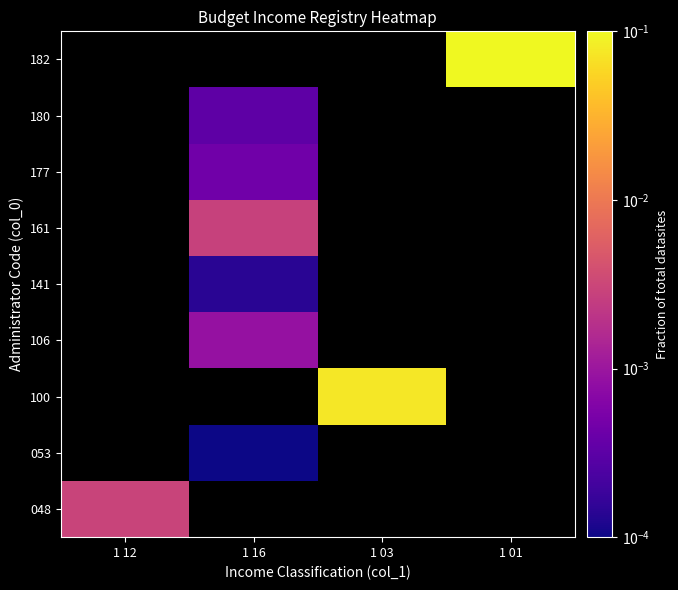

What is the greatest value displayed?

0.9